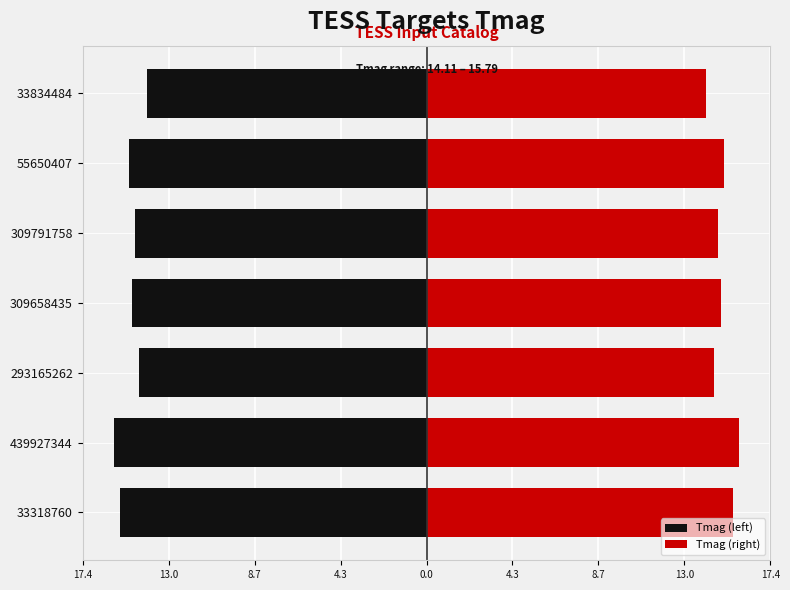

How many bars are there in total?

14